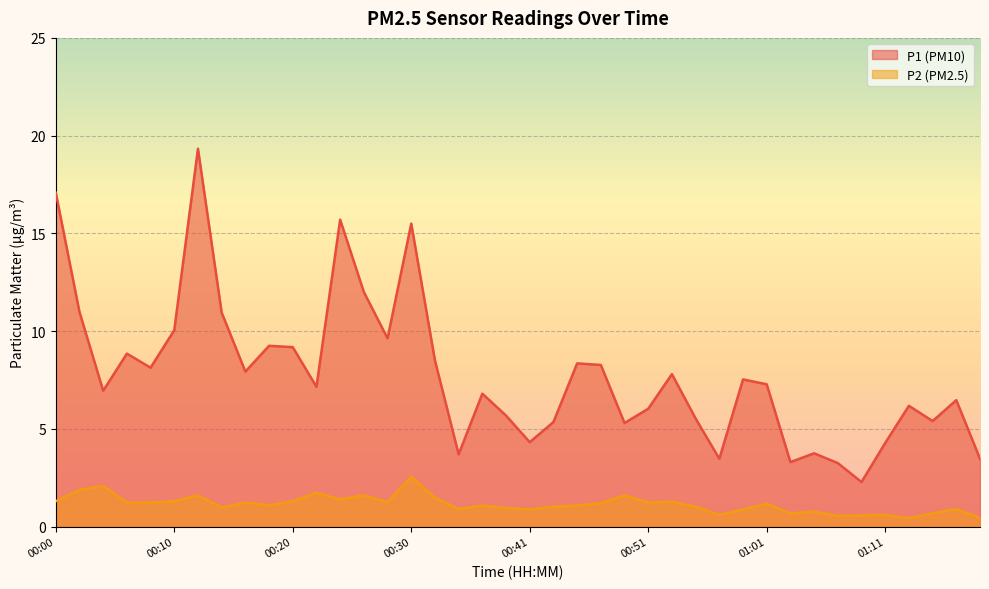

How many distinct data groups are displayed?

2